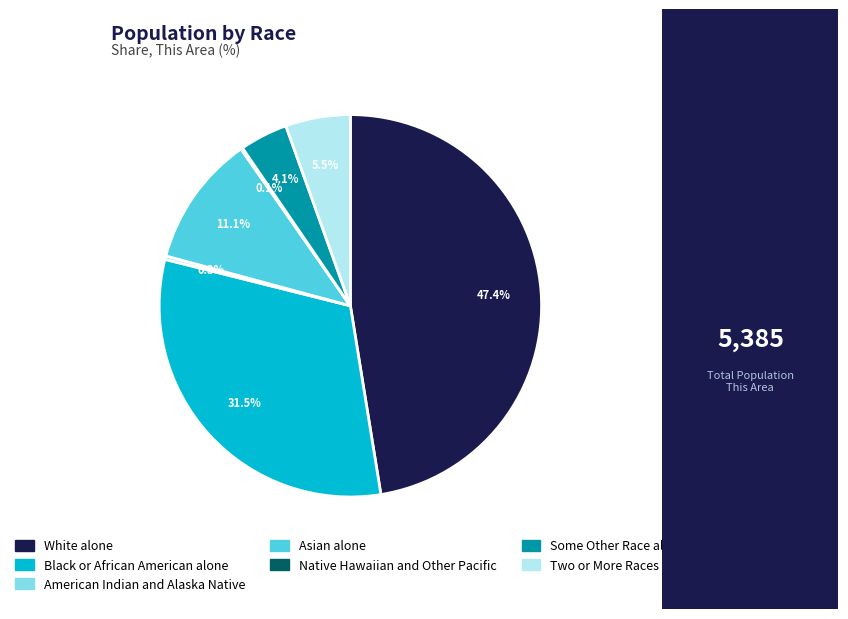

Do Asian alone and Black or African American alone together represent more than half of the pie?

No